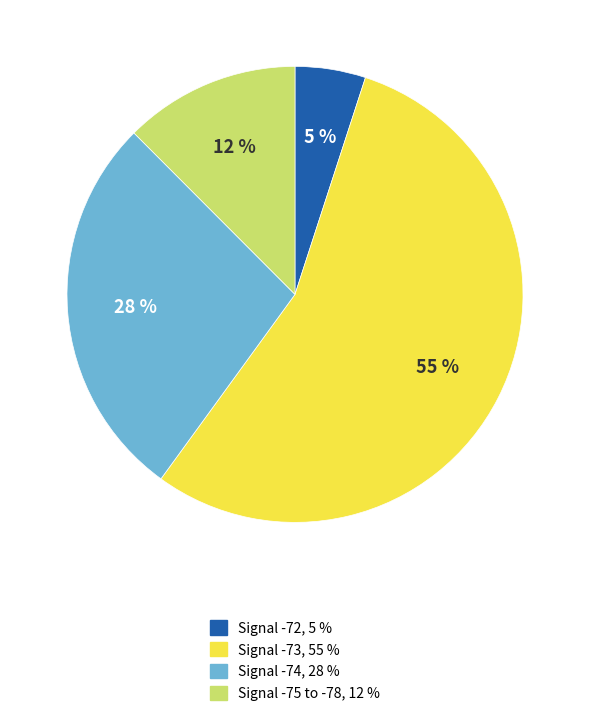

To the nearest percent, what is the average slice percentage?

25%